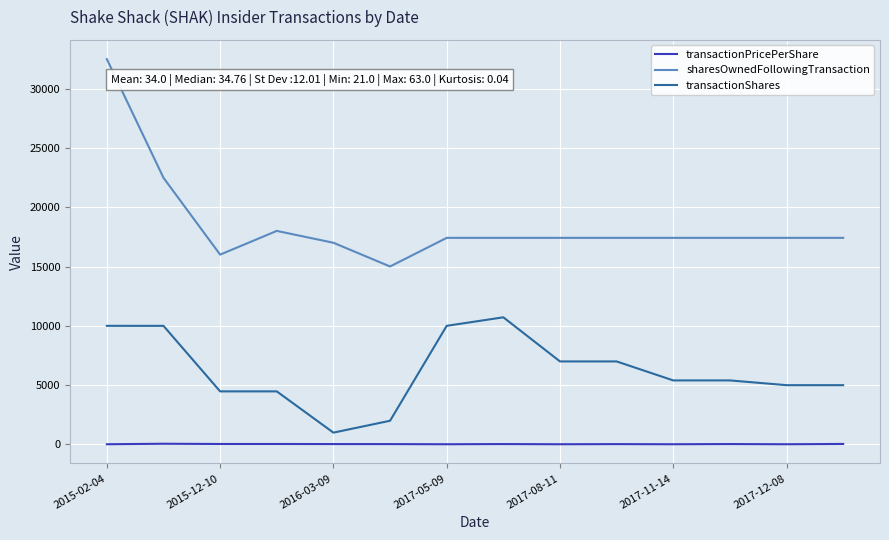

Rank the series by their average value, from lowest to highest.

transactionPricePerShare, transactionShares, sharesOwnedFollowingTransaction